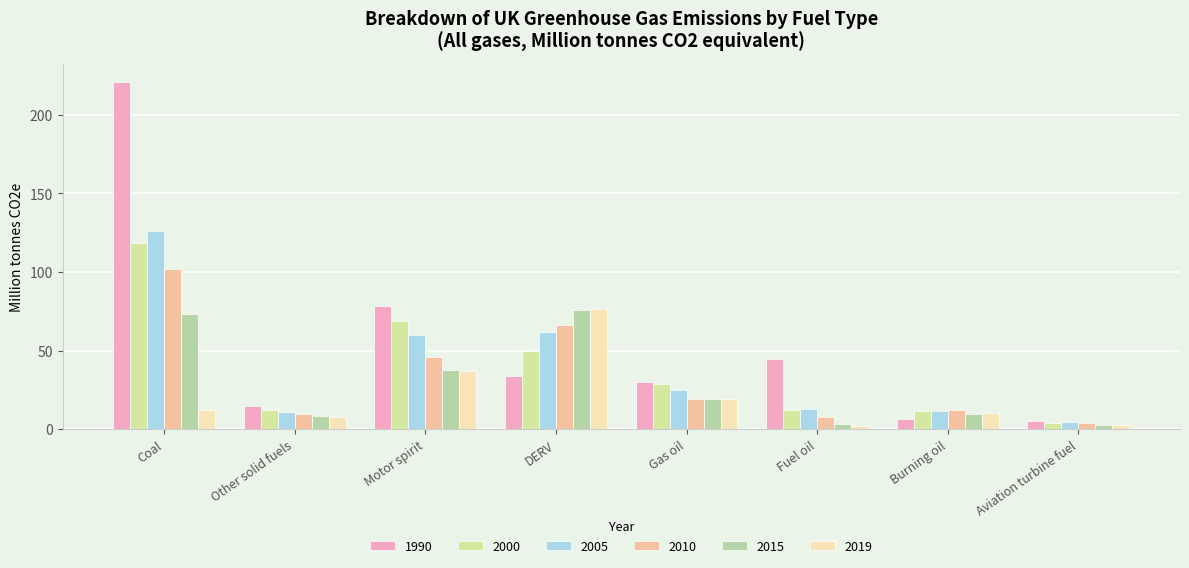

Which label corresponds to the smallest value in the chart?

Fuel oil